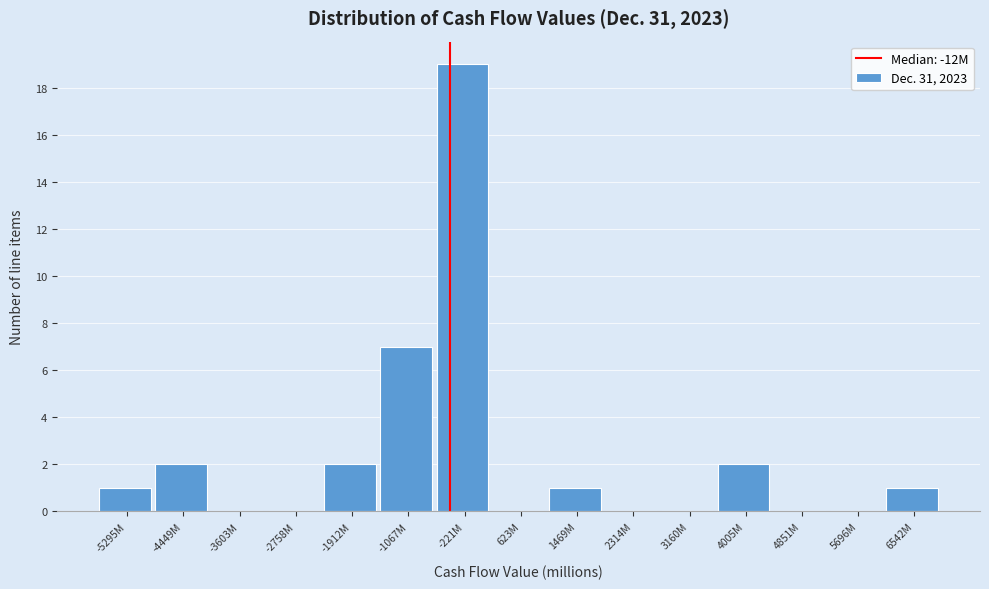

Reading left to right, extract all data points from this chart.

-5295M=1	-4449M=2	-3603M=0	-2758M=0	-1912M=2	-1067M=7	-221M=19	623M=0	1469M=1	2314M=0	3160M=0	4005M=2	4851M=0	5696M=0	6542M=1